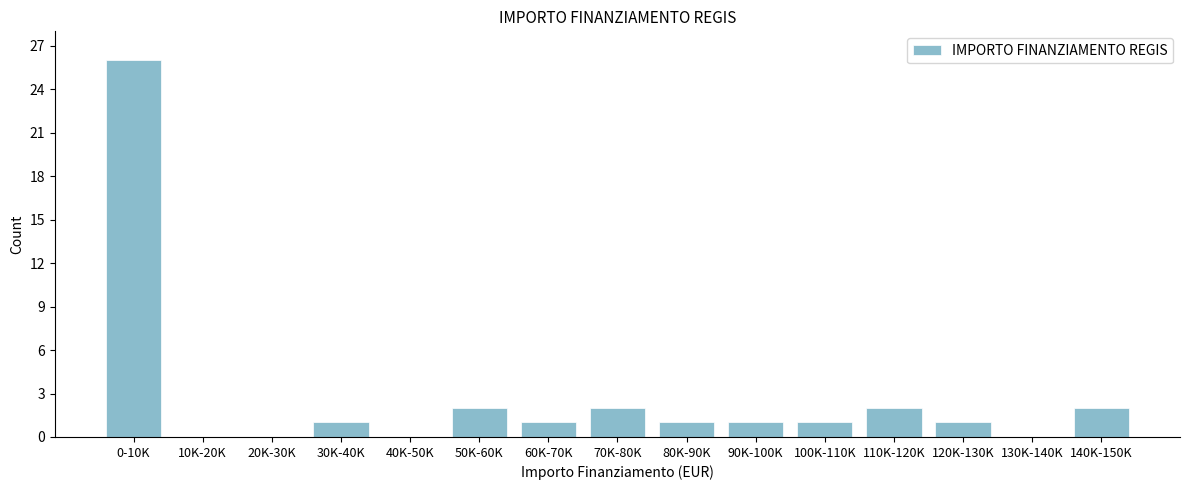

Reading left to right, list all the values displayed in this chart.

0-10K=26	10K-20K=0	20K-30K=0	30K-40K=1	40K-50K=0	50K-60K=2	60K-70K=1	70K-80K=2	80K-90K=1	90K-100K=1	100K-110K=1	110K-120K=2	120K-130K=1	130K-140K=0	140K-150K=2